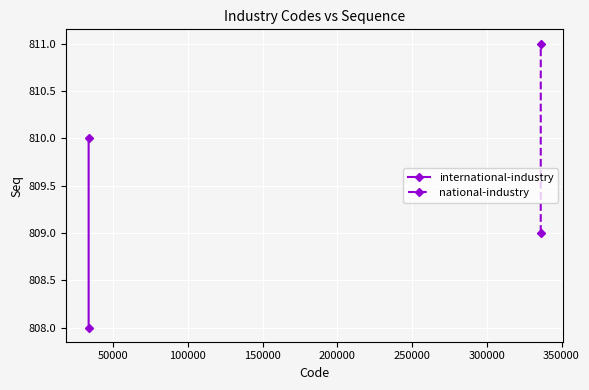

Which series has the widest spread of values?

international-industry